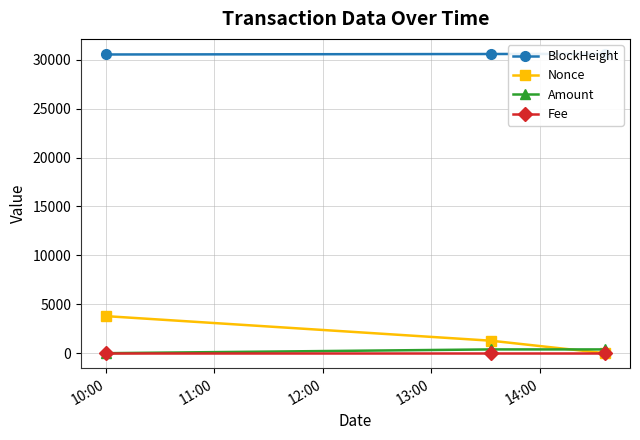

How many data points in Amount are above 386?

2